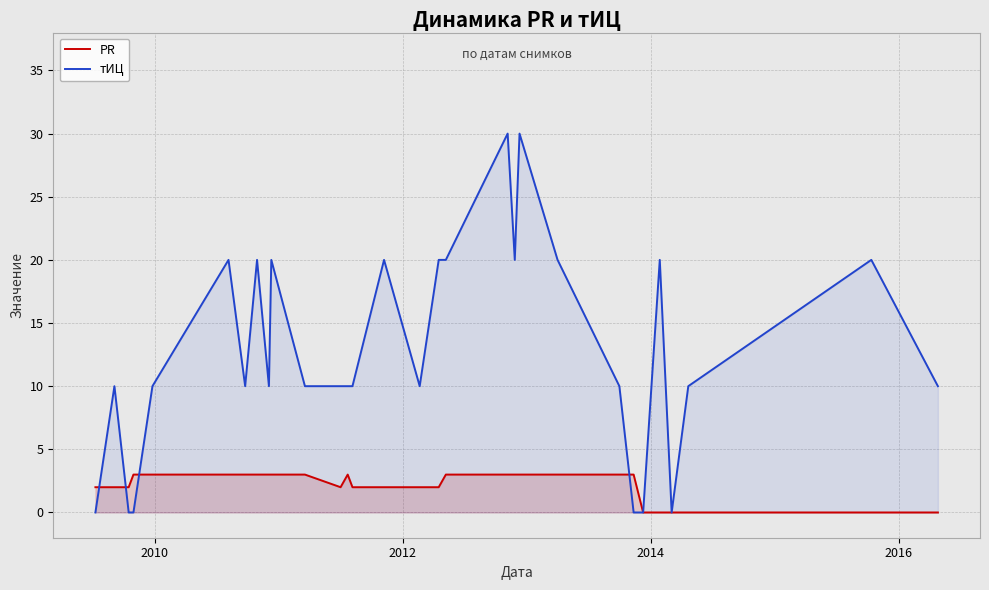

How many times do PR and тИЦ cross each other?

4